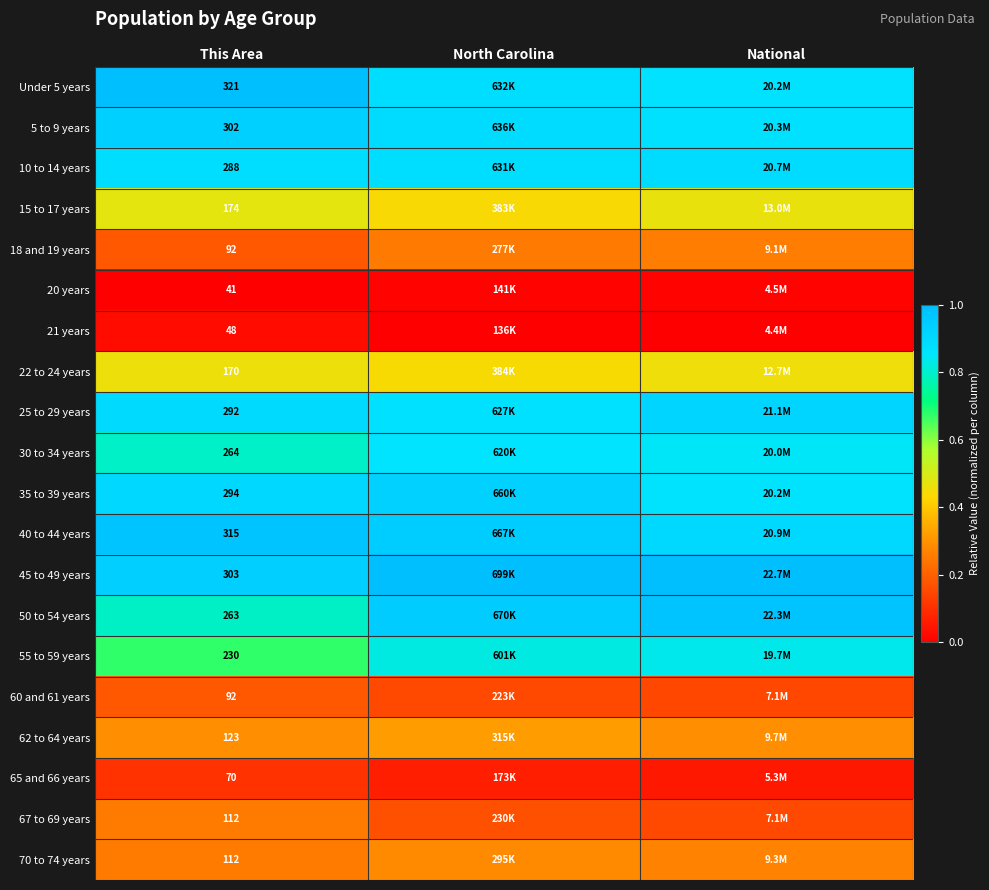

Is the value of 70 to 74 years at This Area greater than the value of 55 to 59 years at This Area?

No